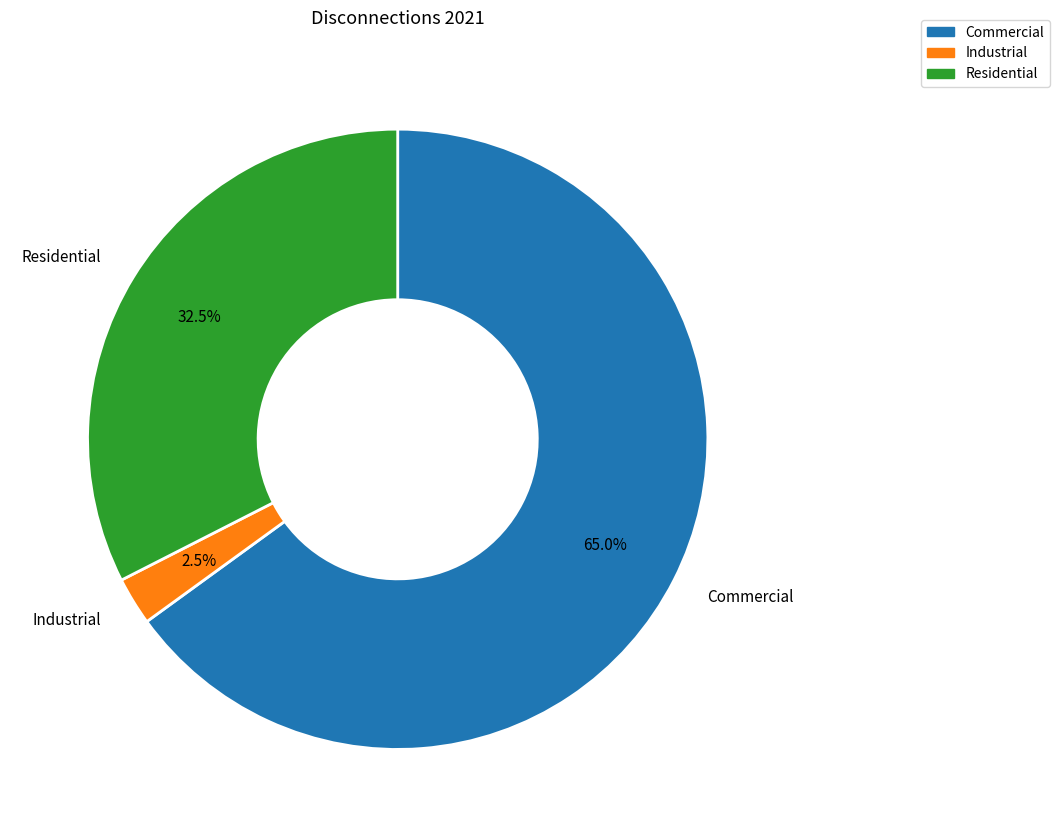

What is the largest slice in the pie chart?

Commercial